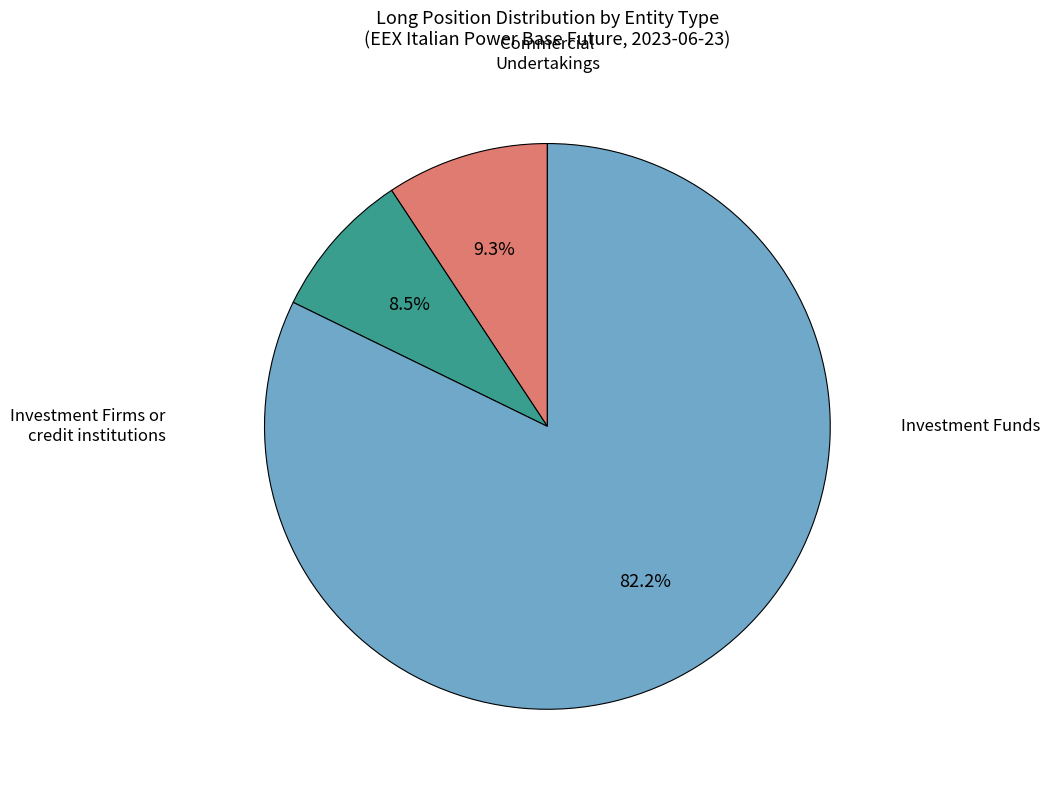

Does any single category account for the majority?

Yes